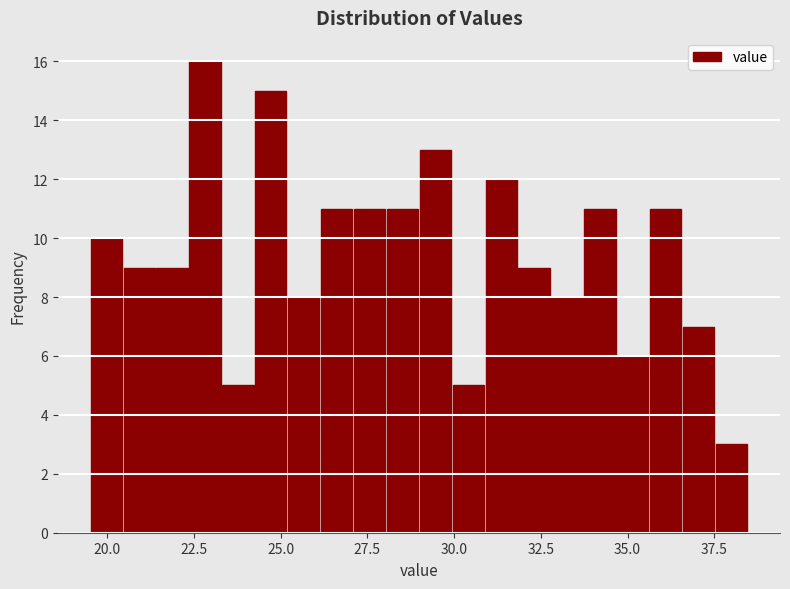

Read against the x-axis, roughly where is the centre of the tallest bar?

23.0